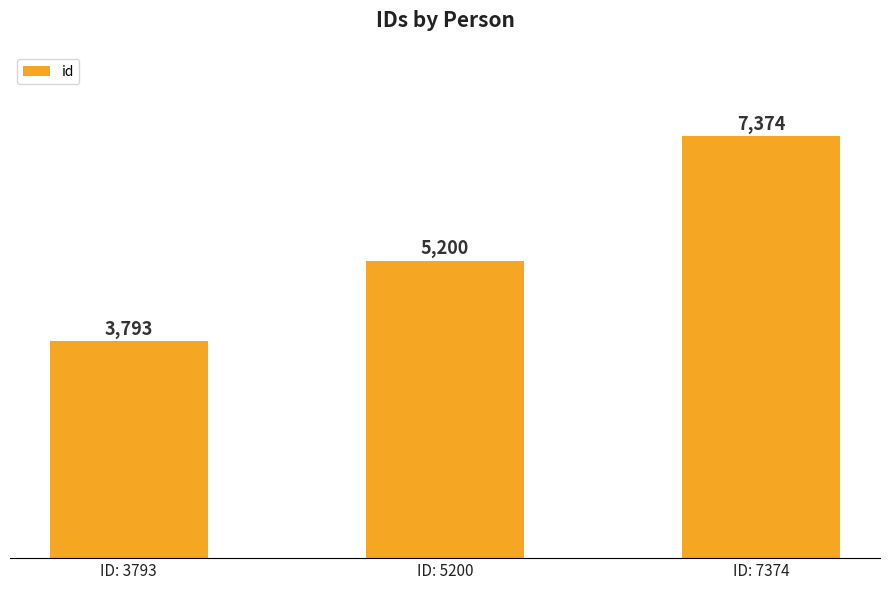

Reading left to right, list all the values displayed in this chart.

ID: 3793=3793	ID: 5200=5200	ID: 7374=7374